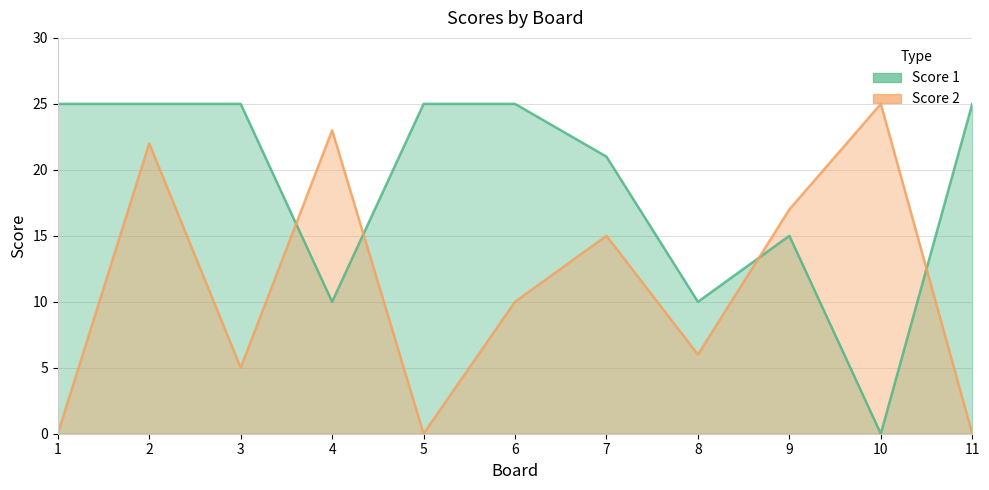

At which label is Score 1 closest to 12?

4